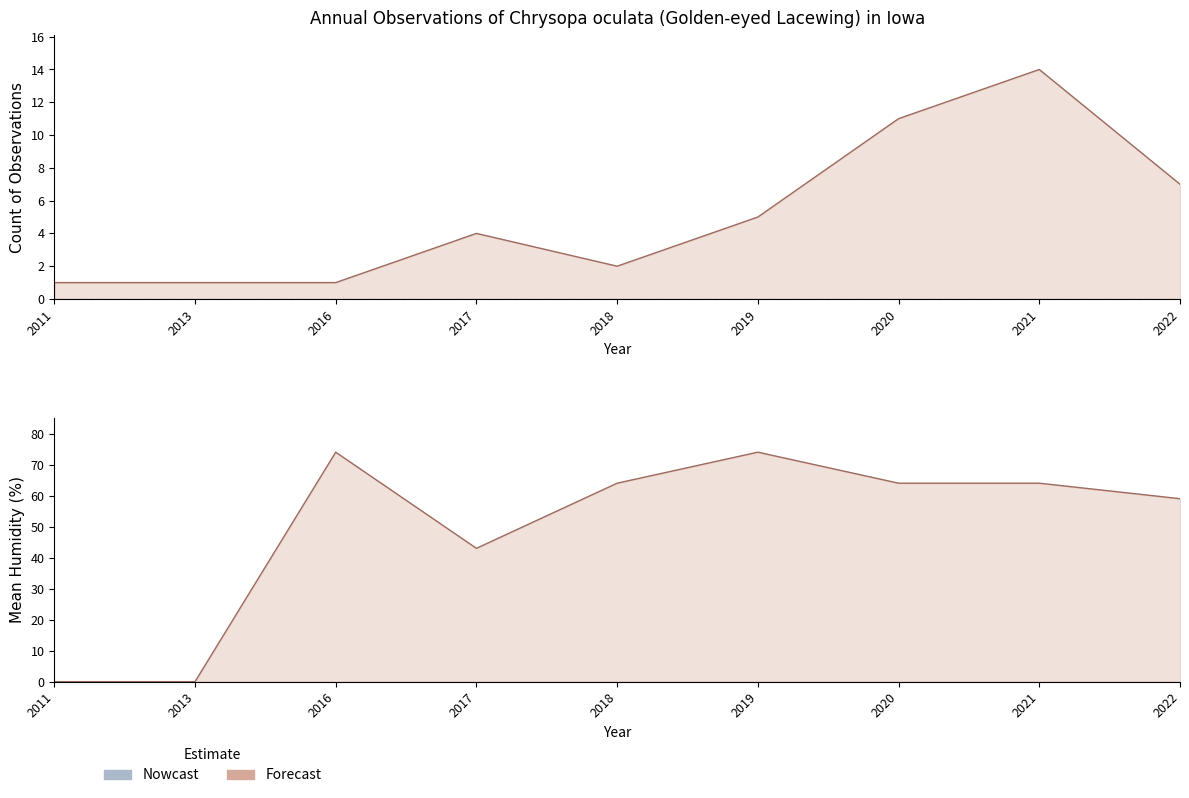

Which series changed the most between 2011 and 2021?

humidity